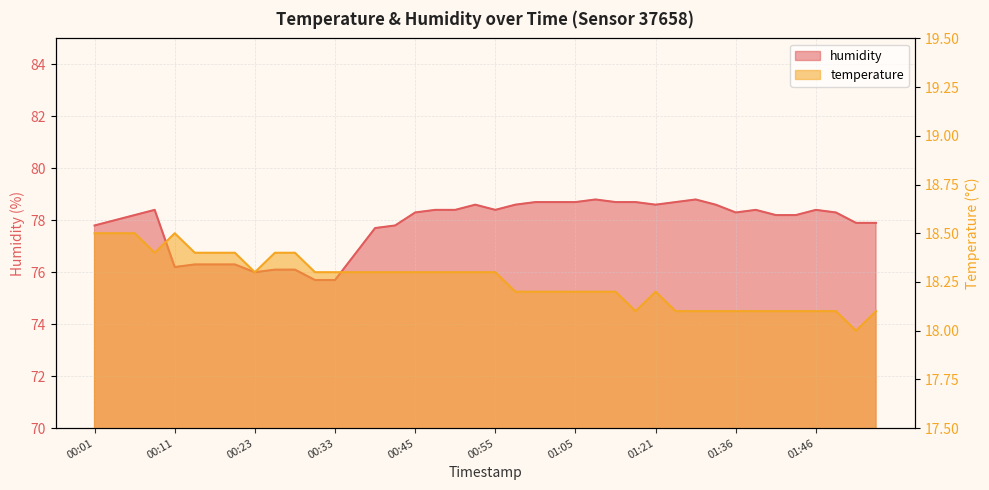

Reading left to right, list all the values displayed in this chart.

temperature: 18.5	18.5	18.5	18.4	18.5	18.4	18.4	18.4	18.3	18.4	18.4	18.3	18.3	18.3	18.3	18.3	18.3	18.3	18.3	18.3	18.3	18.2	18.2	18.2	18.2	18.2	18.2	18.1	18.2	18.1	18.1	18.1	18.1	18.1	18.1	18.1	18.1	18.1	18.0	18.1
humidity: 77.8	78.0	78.2	78.4	76.2	76.3	76.3	76.3	76.0	76.1	76.1	75.7	75.7	76.7	77.7	77.8	78.3	78.4	78.4	78.6	78.4	78.6	78.7	78.7	78.7	78.8	78.7	78.7	78.6	78.7	78.8	78.6	78.3	78.4	78.2	78.2	78.4	78.3	77.9	77.9